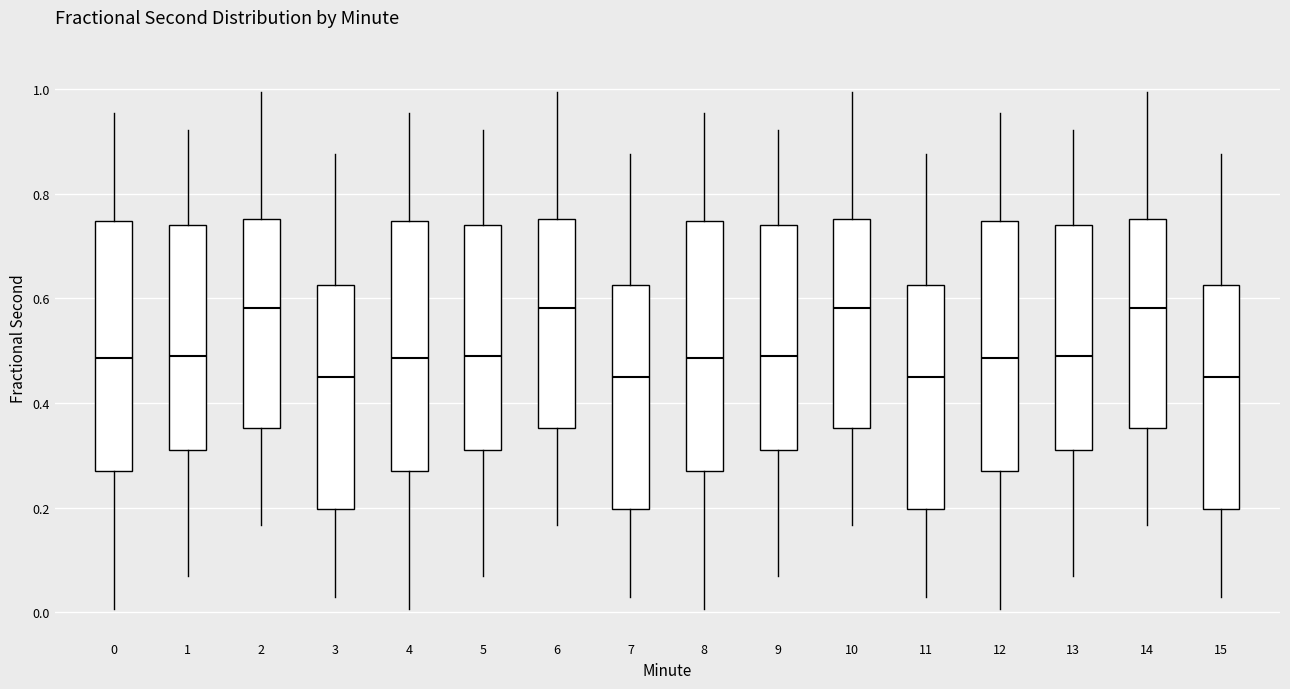

Where is the lower edge of the box at x = 6 on the y-axis? The values are not printed on the chart, so give them approximately, as read against the axis.

0.36